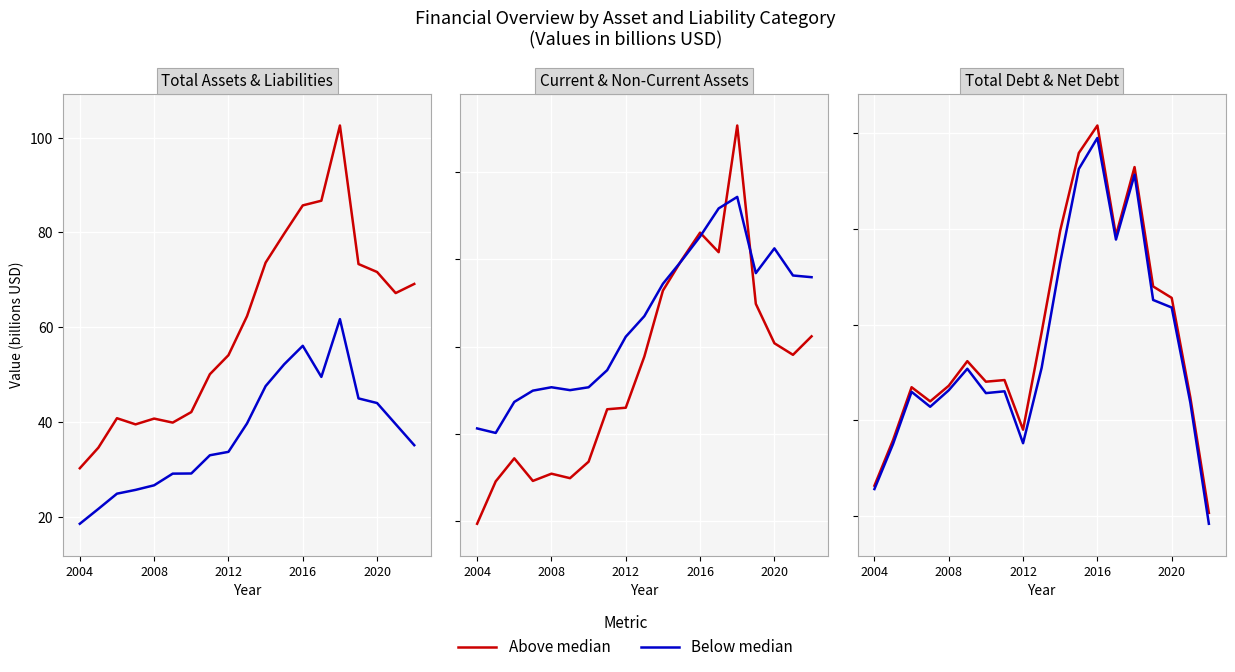

What position from the left is 17?

18